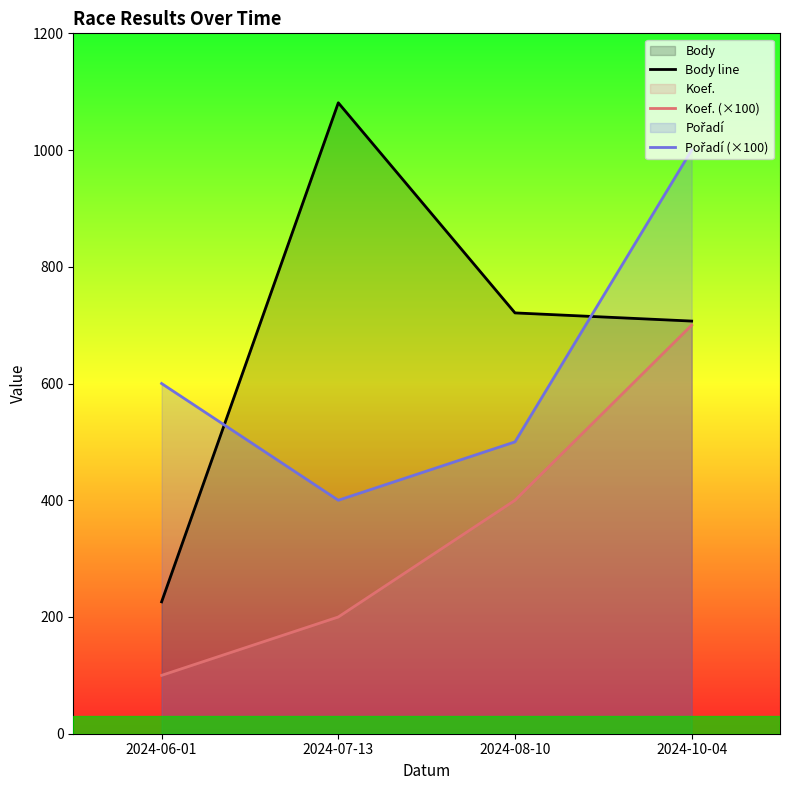

List the labels in order of Koef. (×100) value, smallest first.

2024-06-01, 2024-07-13, 2024-08-10, 2024-10-04